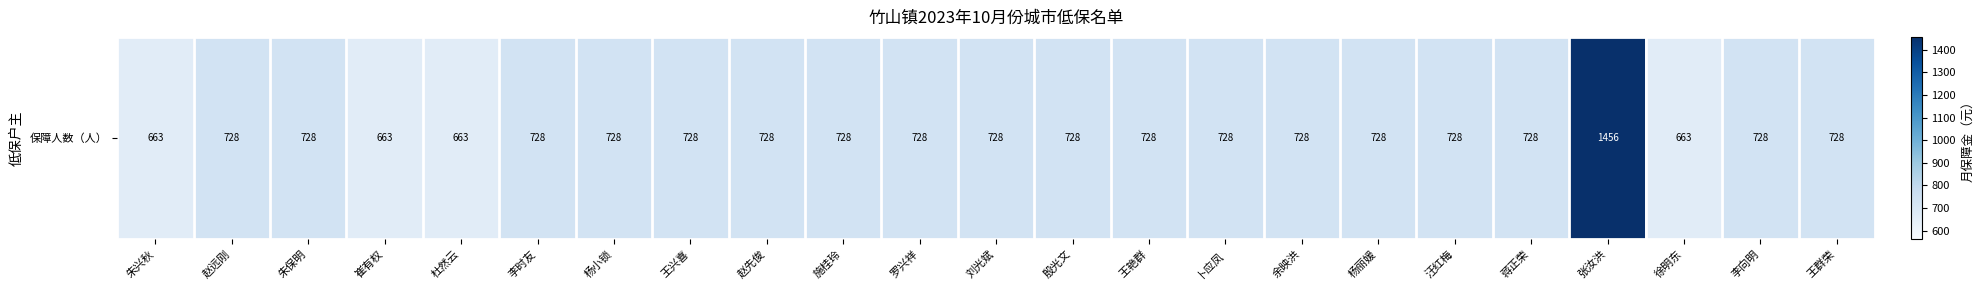

Count the number of values greater than 728.

1